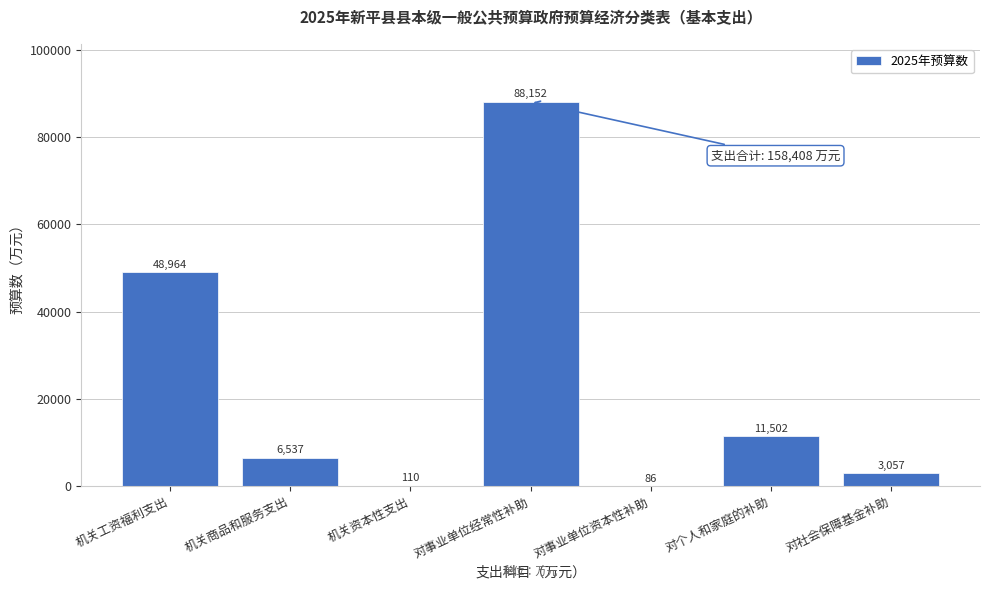

Reading left to right, transcribe all the data shown in this chart.

机关工资福利支出=48964	机关商品和服务支出=6537	机关资本性支出=110	对事业单位经常性补助=88152	对事业单位资本性补助=86	对个人和家庭的补助=11502	对社会保障基金补助=3057